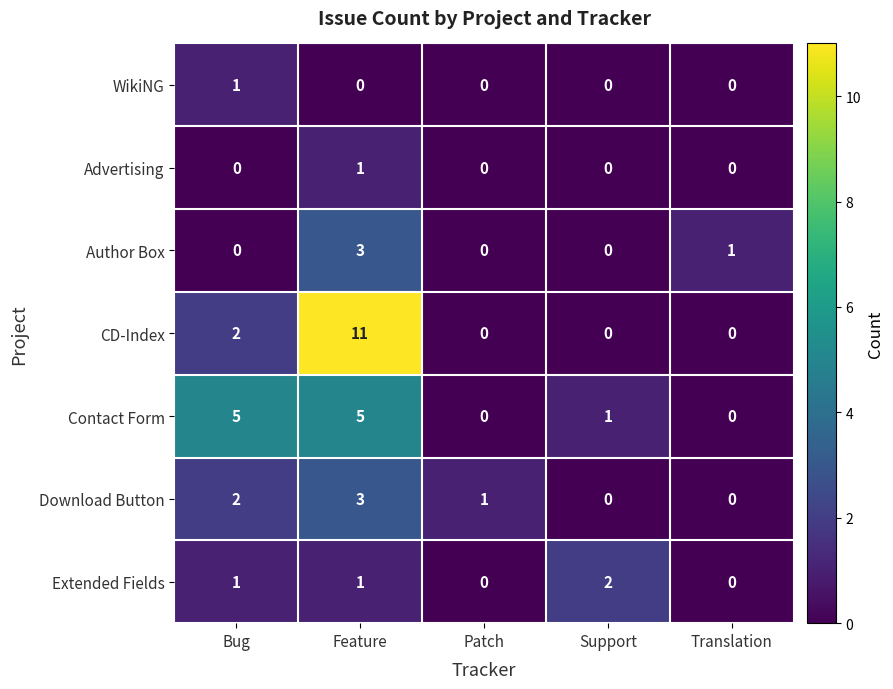

Which series has the largest total across all categories?

CD-Index